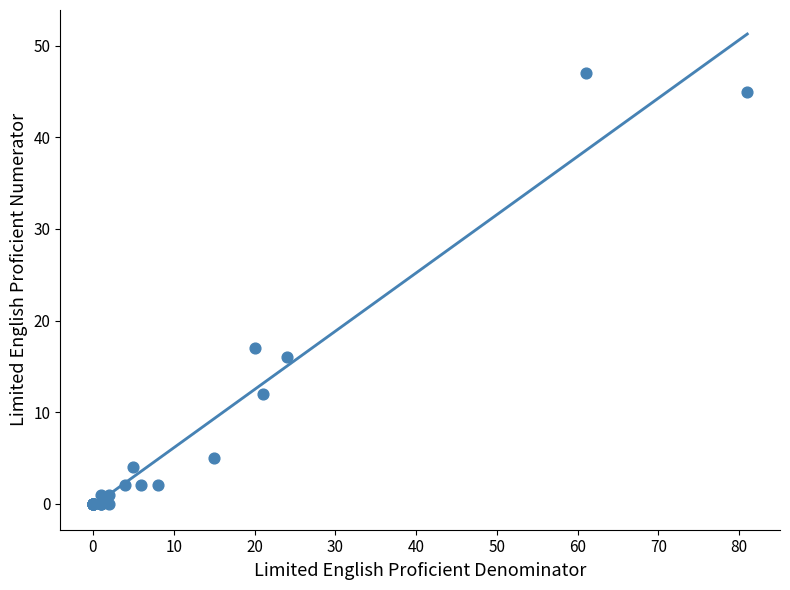

What Y value in the scatter plot is closest to 23?

17